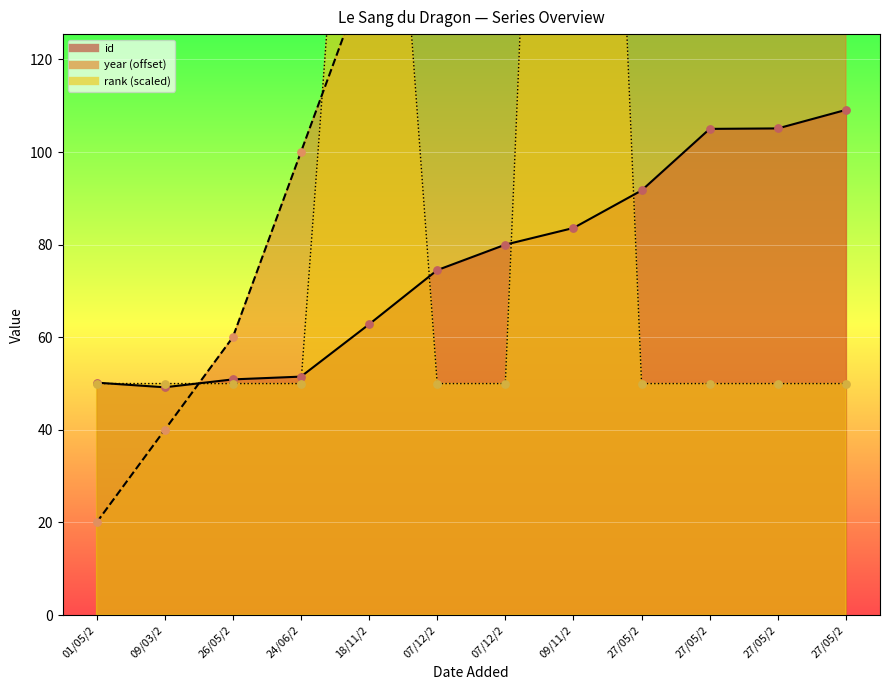

At how many categories does at least one series exceed 296?

1